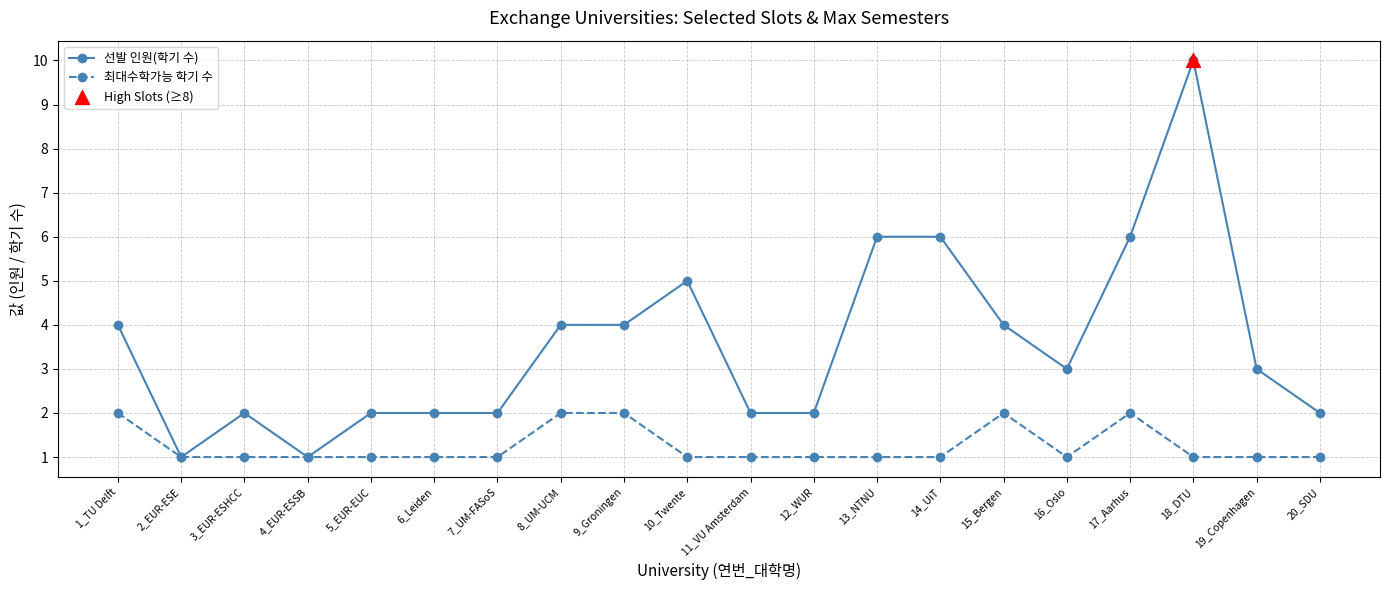

Which series has the largest range (max minus min)?

선발 인원(학기 수)